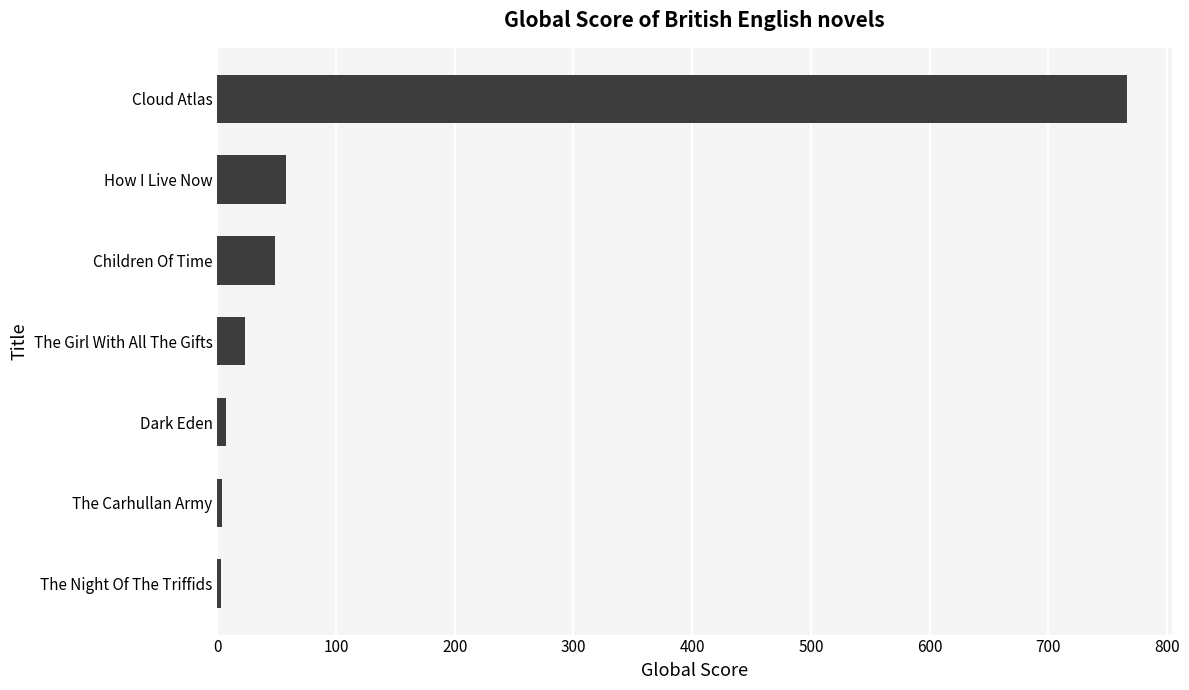

Is it true that the value at Cloud Atlas is 1269?

False